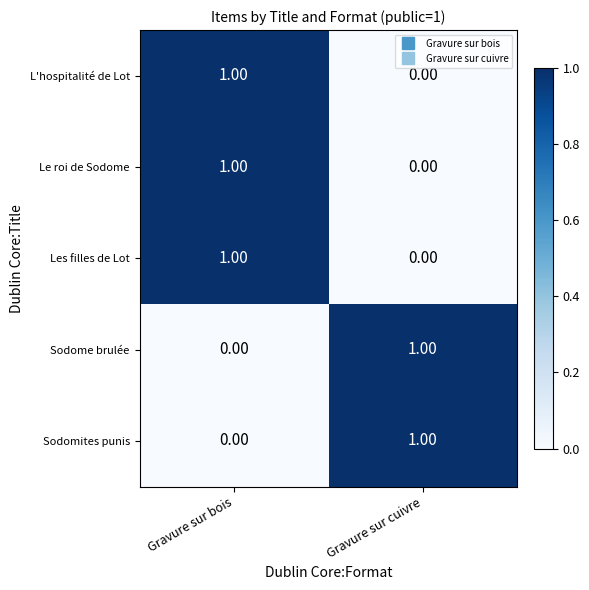

Which category has the highest value in the Sodome brulée series?

Gravure sur cuivre